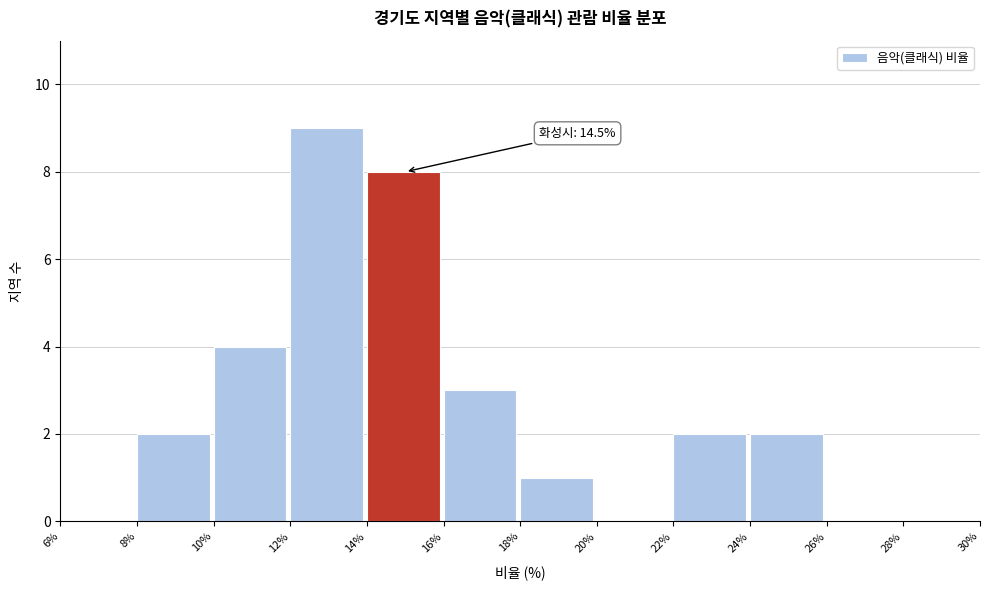

Over which range of the x-axis is the bar tallest?

12% to 14%